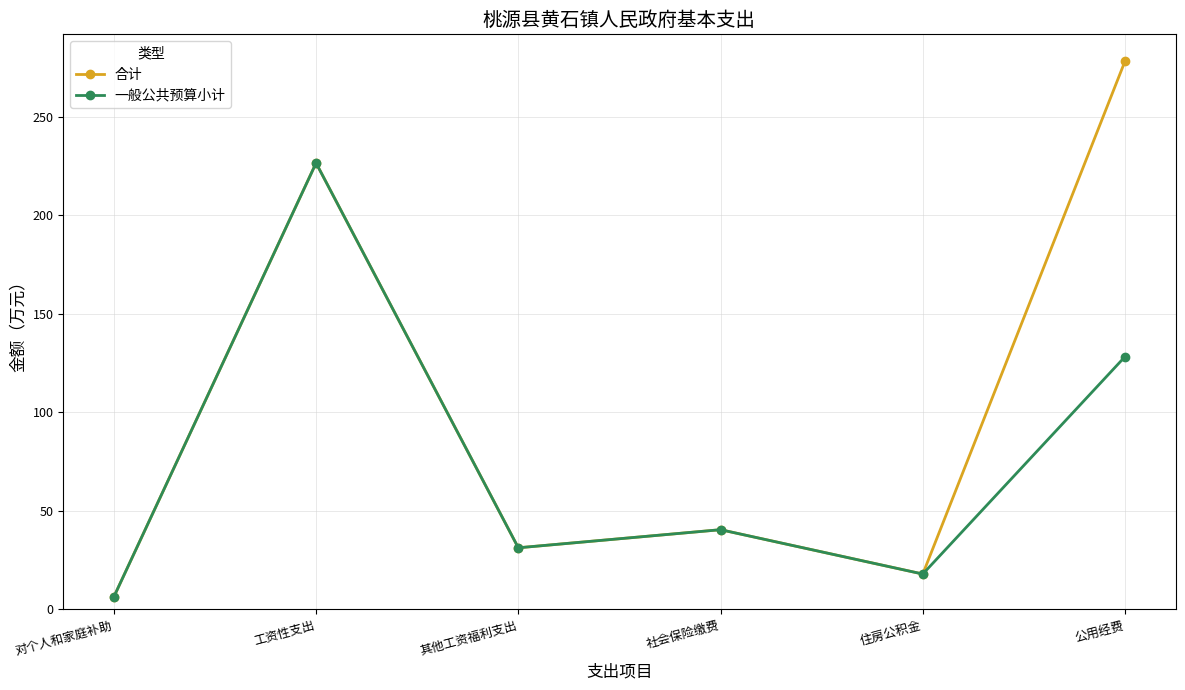

What is the approximate value of 一般公共预算小计 at 社会保险缴费?

40.4